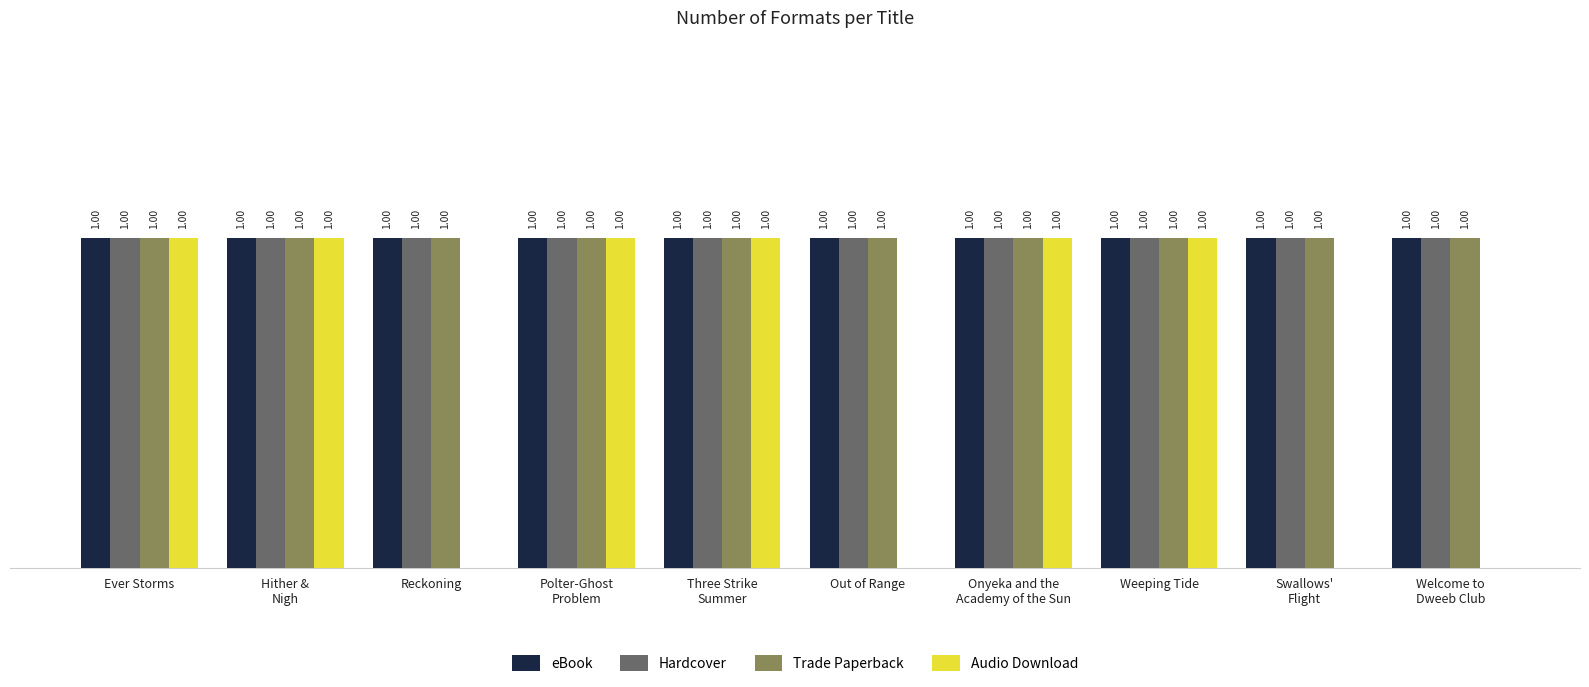

At which category is the sum across all series the highest?

Ever Storms